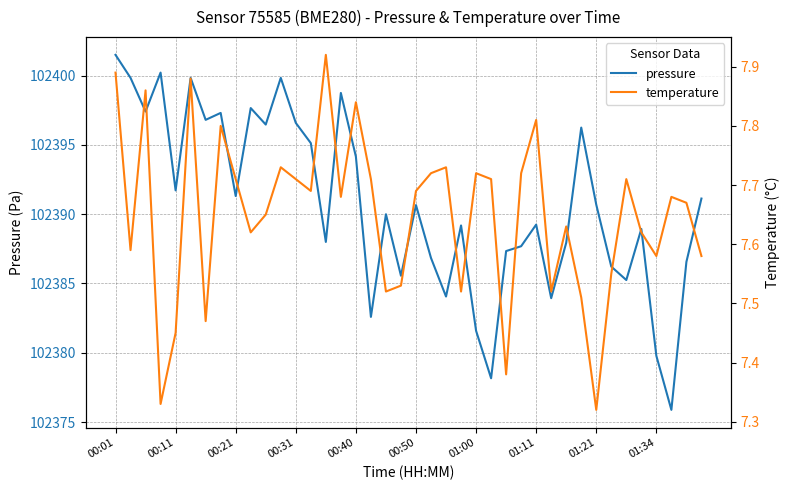

How many lines are shown in the chart?

2